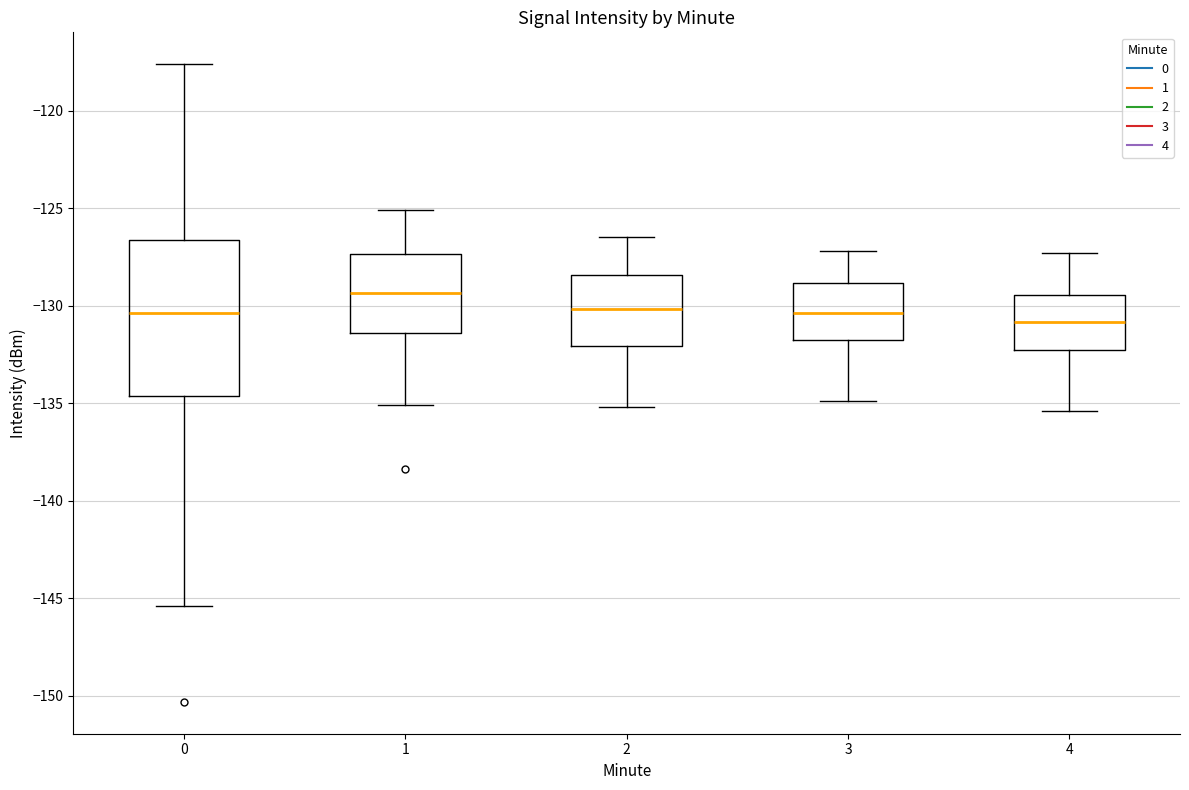

Reading left to right, transcribe this box plot: for each box, give where its median line is, the range the box spans, and where its two whiskers end, as read against the y-axis. The values are not printed on the chart, so give them approximately, as read against the axis.

0: median -130.5, box -134.5 to -126.5, whiskers -145.5 to -117.5
1: median -129.5, box -131.5 to -127.5, whiskers -135.0 to -125.0
2: median -130.0, box -132.0 to -128.5, whiskers -135.0 to -126.5
3: median -130.5, box -132.0 to -129.0, whiskers -135.0 to -127.0
4: median -131.0, box -132.0 to -129.5, whiskers -135.5 to -127.5